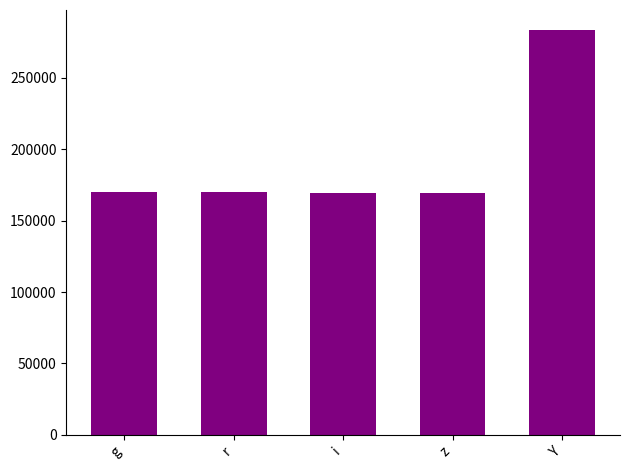

What is the difference between the maximum and second lowest values?

113810.7